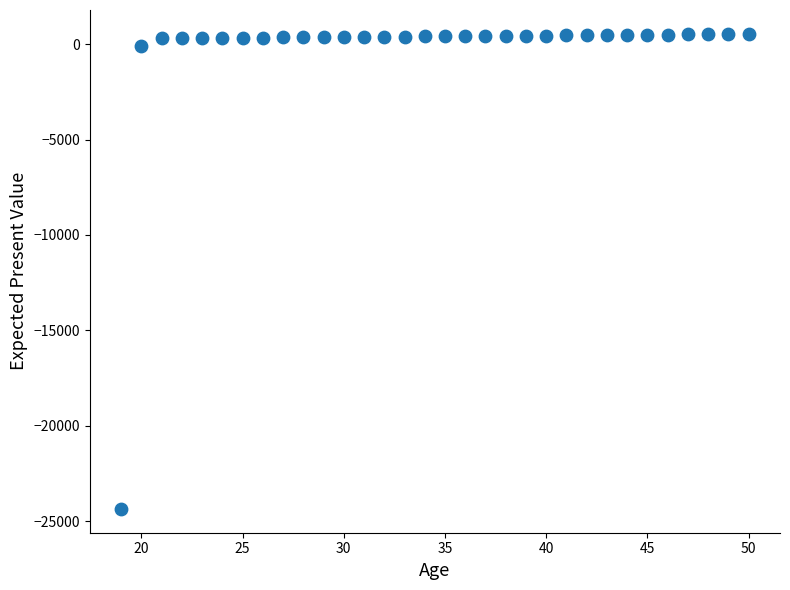

What is the range of X values (max minus min)?

31.0